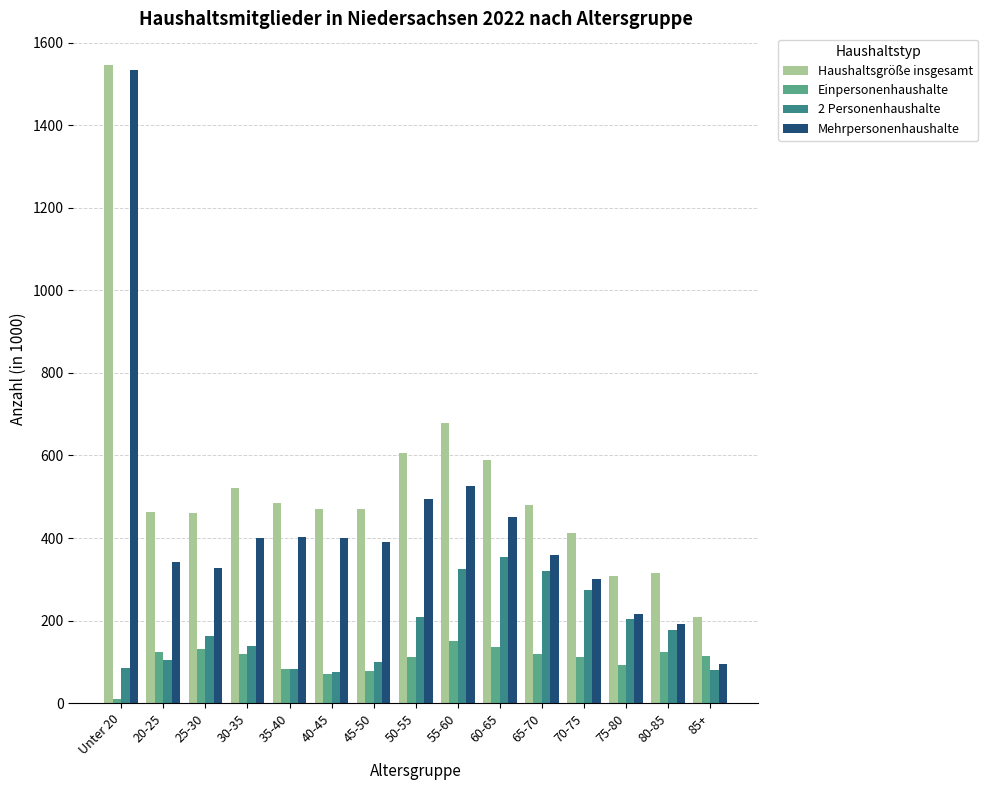

Are the bars grouped side by side (vs. stacked)?

Yes